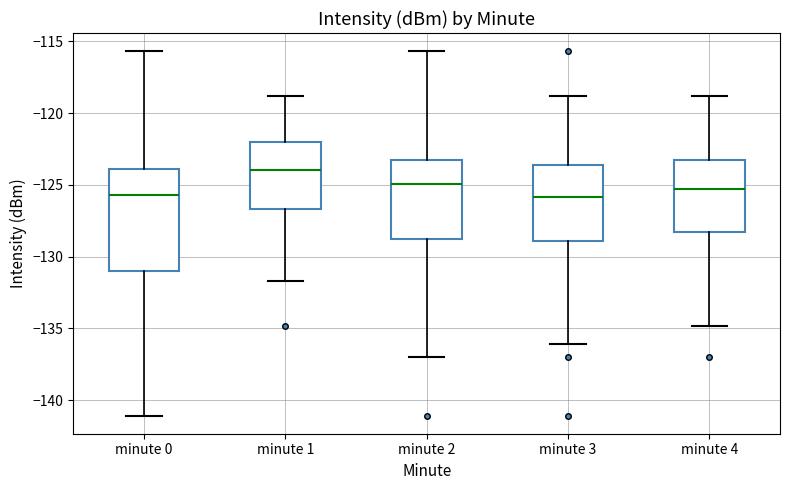

Comparing the boxes themselves (not the whiskers), which one is the tallest?

minute 0